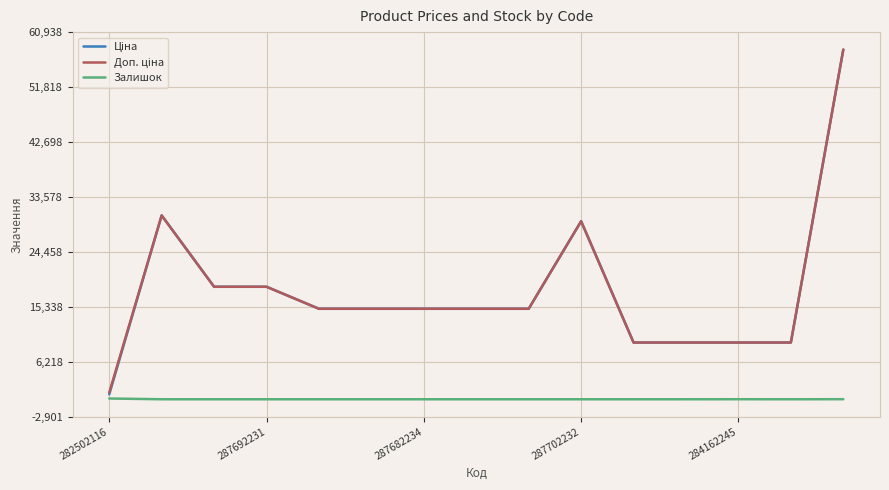

Does the chart display data point markers on the line(s)?

No